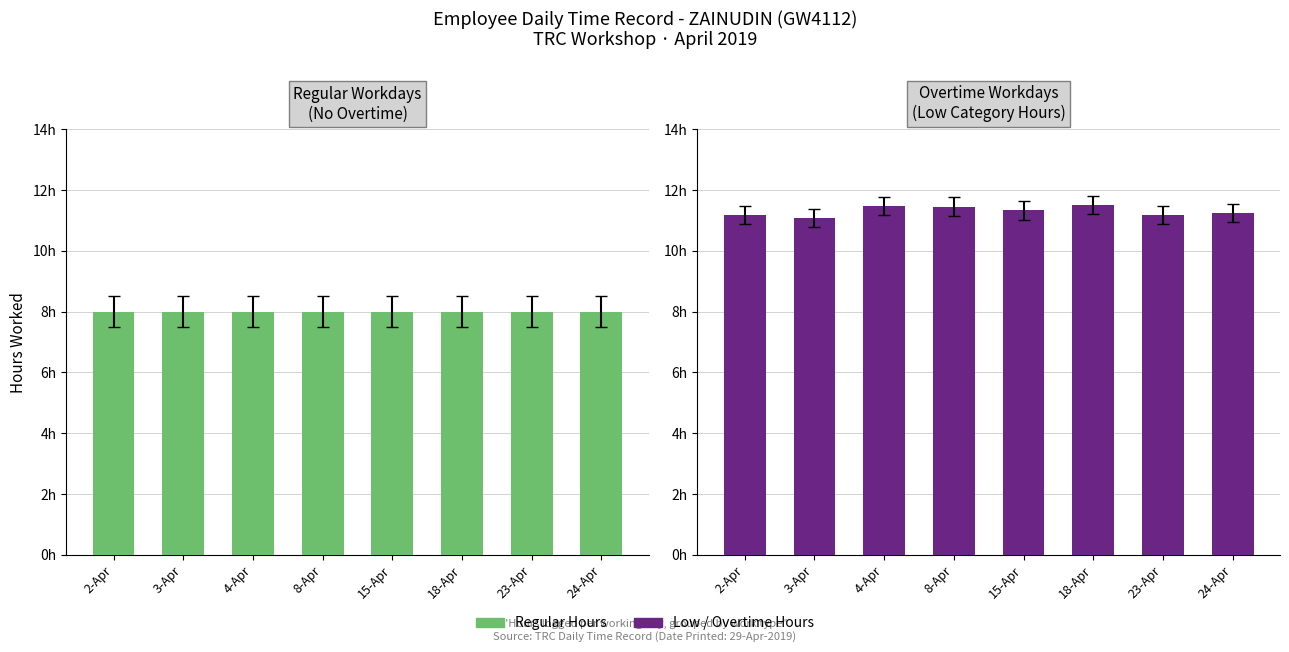

At which category is the sum across all series the highest?

18-Apr